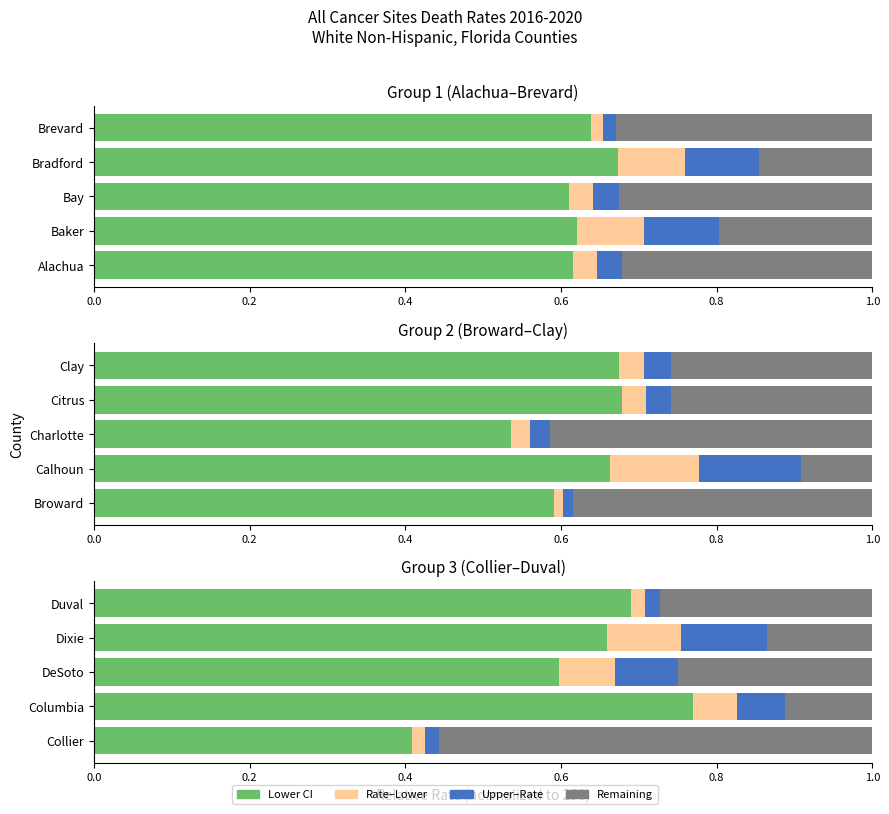

Is it true that Rate–Lower equals 0.1 at DeSoto?

True